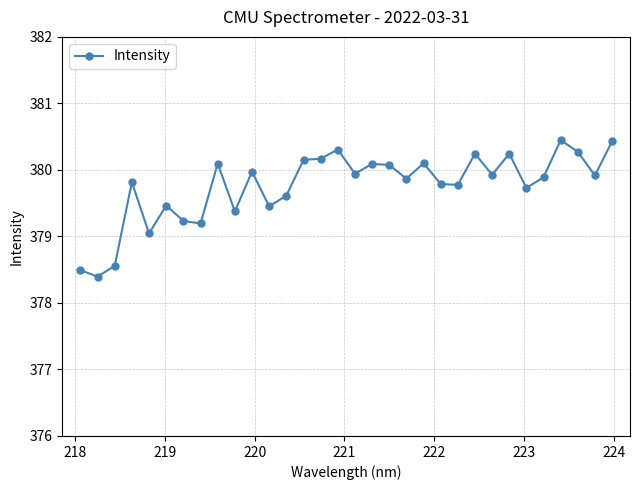

What is the average value?

379.8